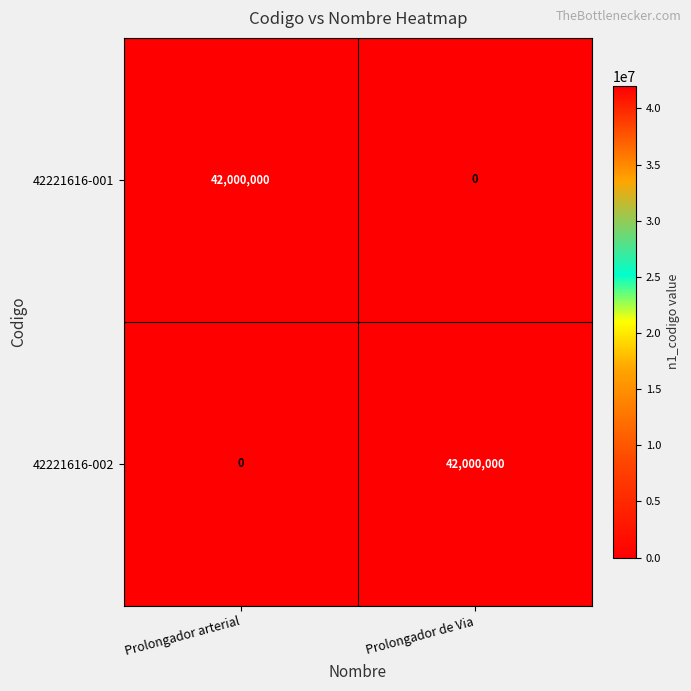

At which label does 42221616-001 reach its minimum?

Prolongador de Via